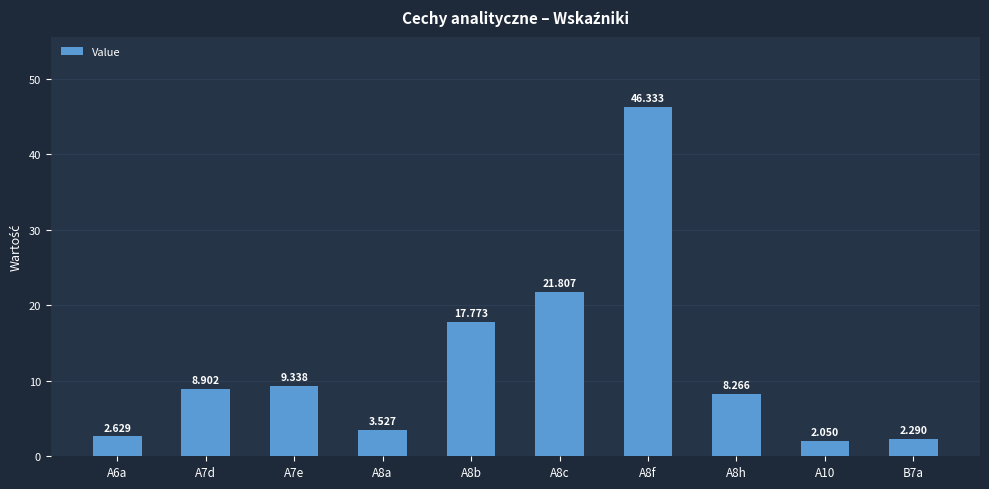

The value at A8f is 46.3. True or false?

True